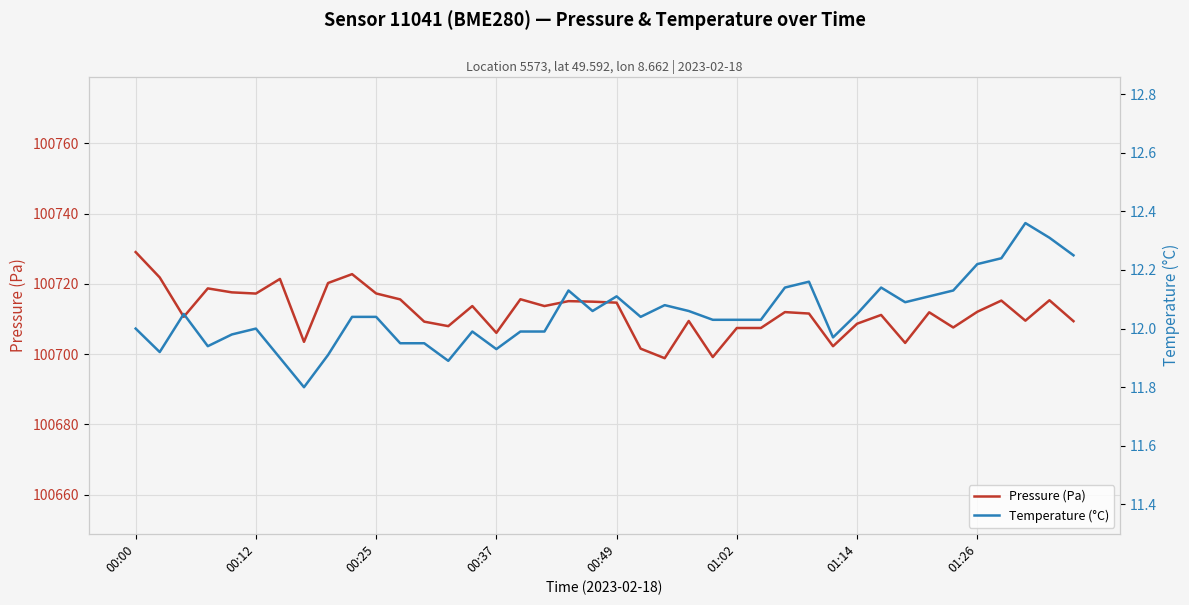

Which series has the largest total across all categories?

Pressure (Pa)